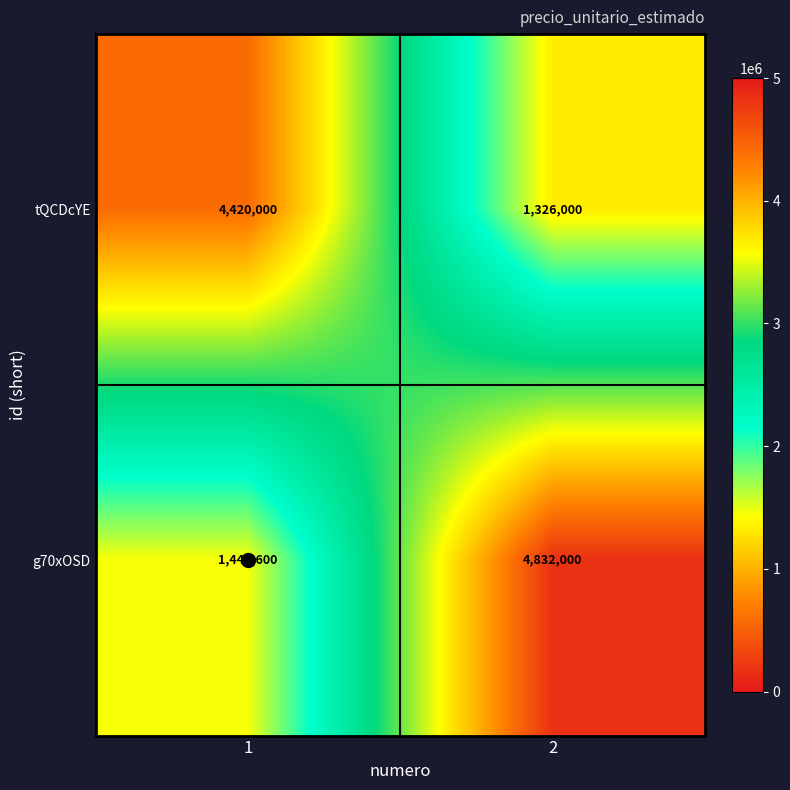

How many data points does each series have?

2